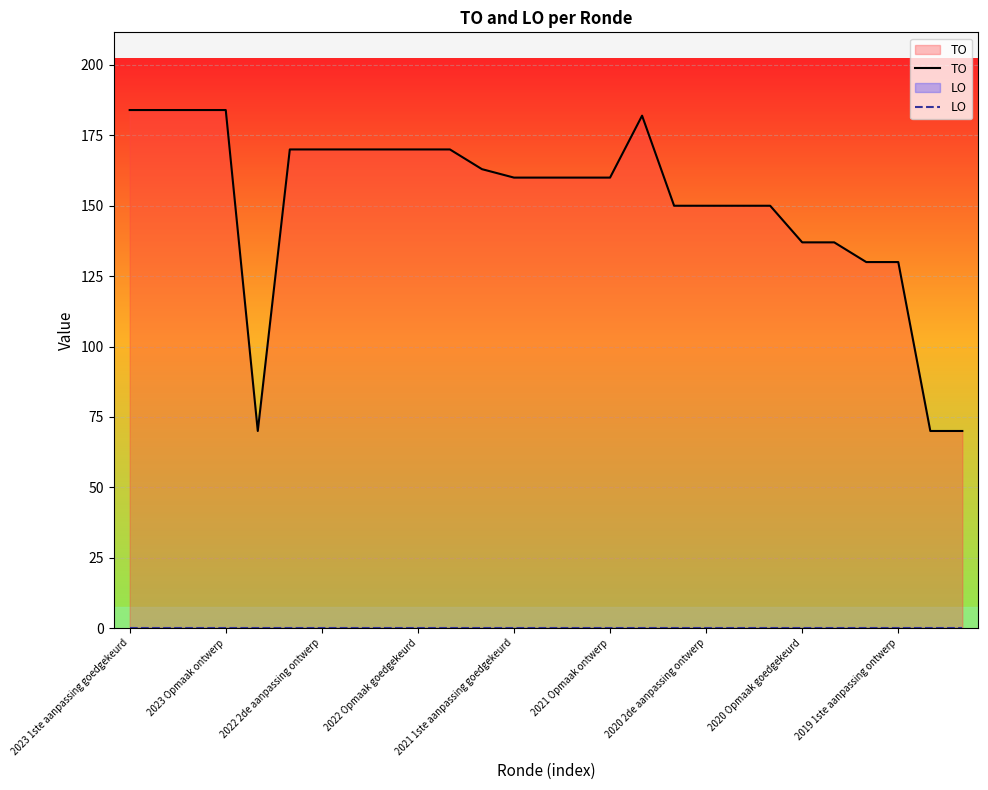

What is the total value across all series at 2020 Opmaak goedgekeurd?

137